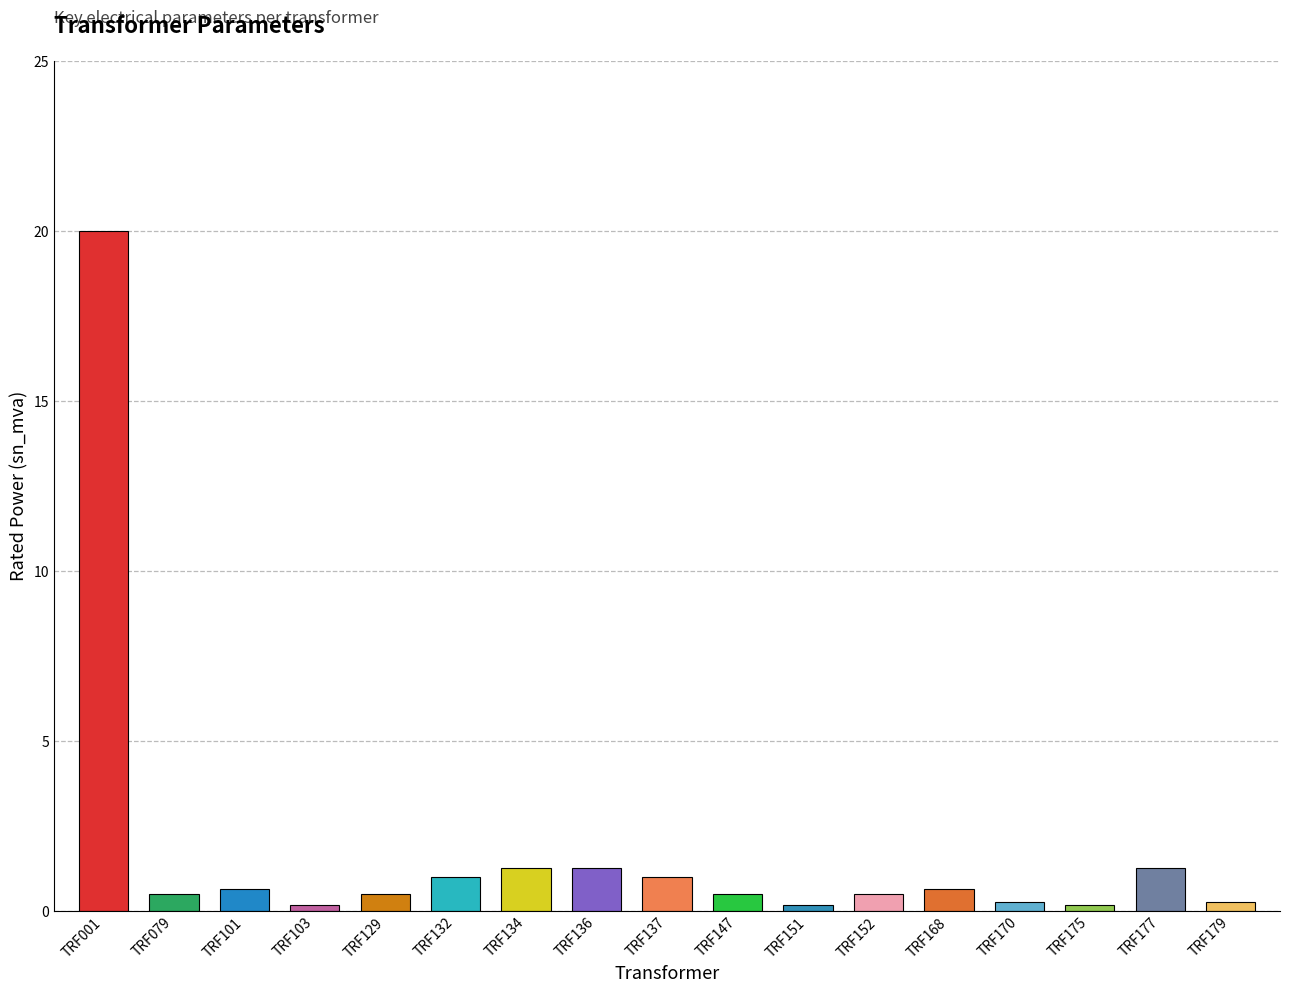

True or false: the data shows 0.5 at TRF079.

True